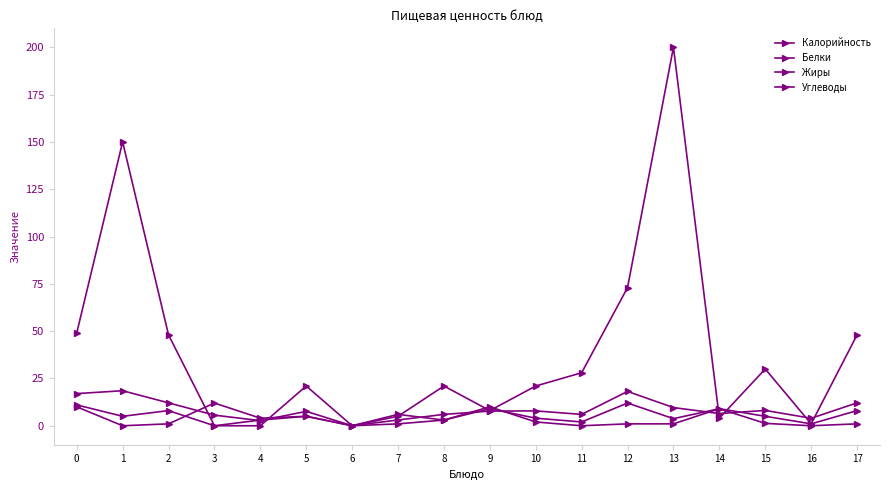

Count the number of data series in this chart.

4